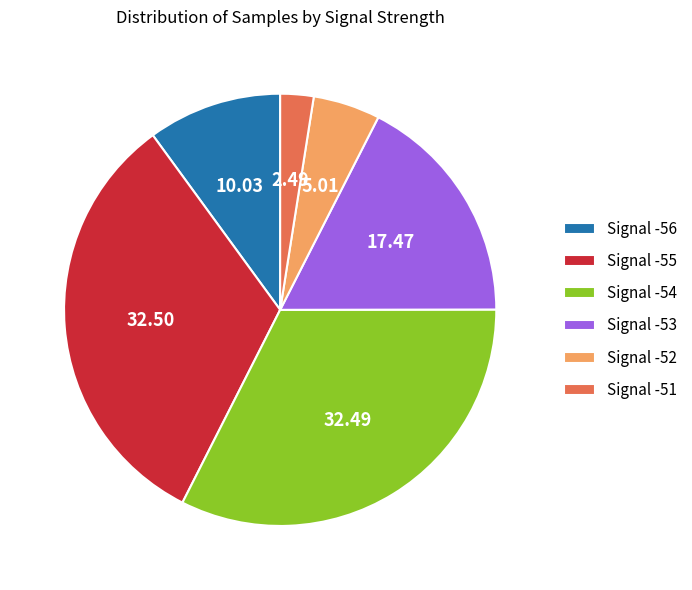

Is there a majority slice in this chart?

No